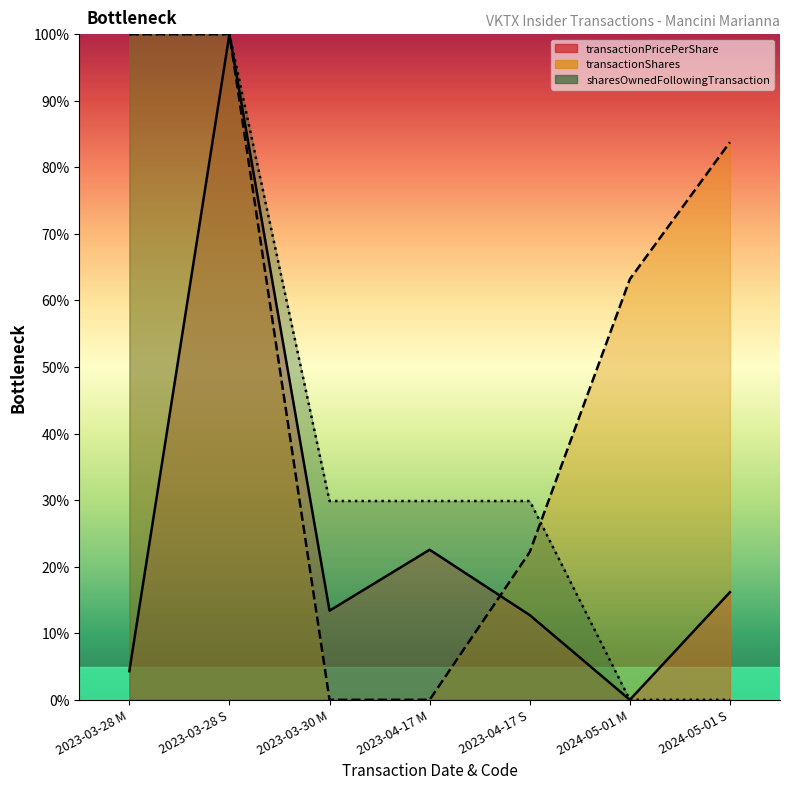

How many lines are shown in the chart?

3